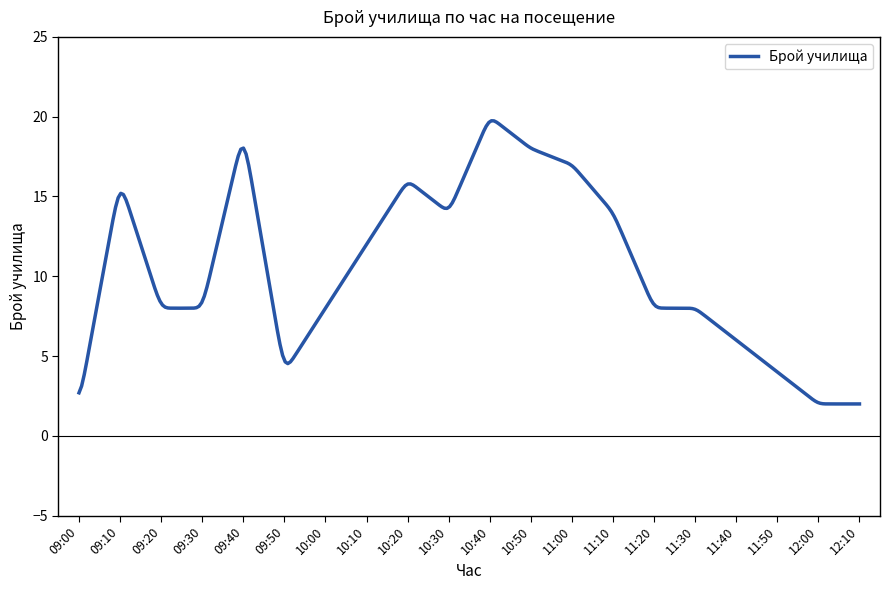

What is the maximum value shown in the chart?

19.7